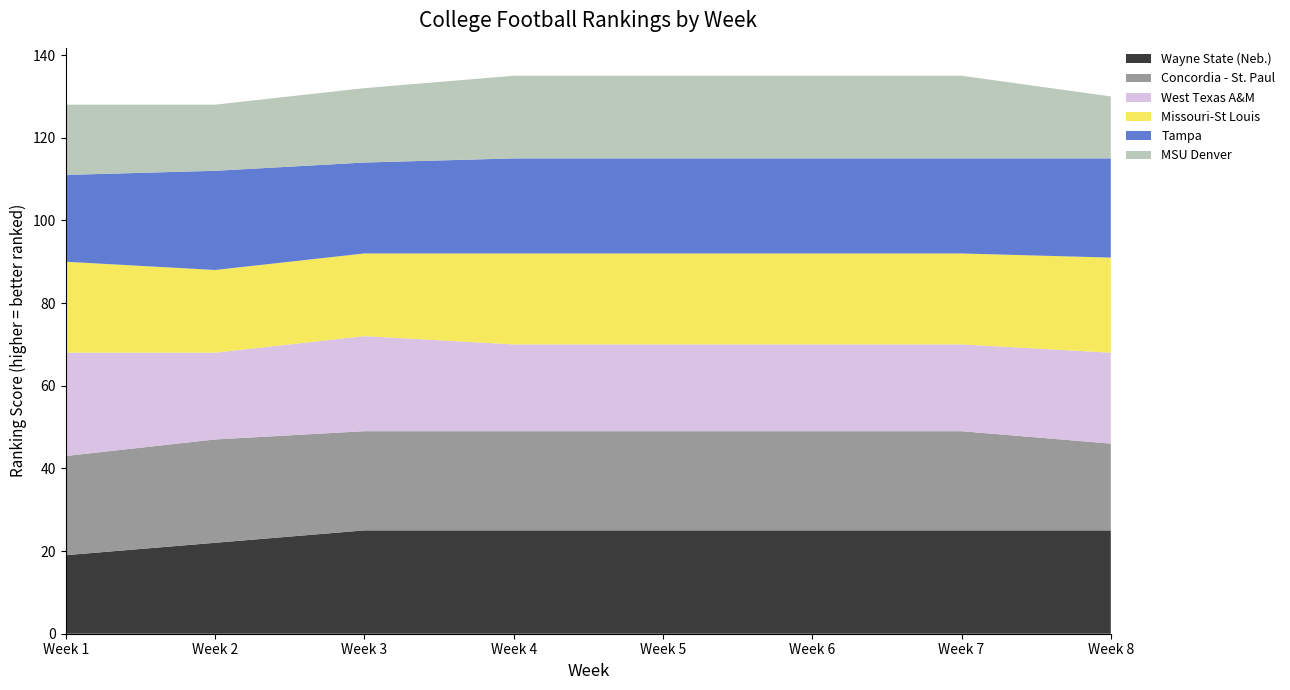

The value of Wayne State (Neb.) at Week 1 is 19. True or false?

True